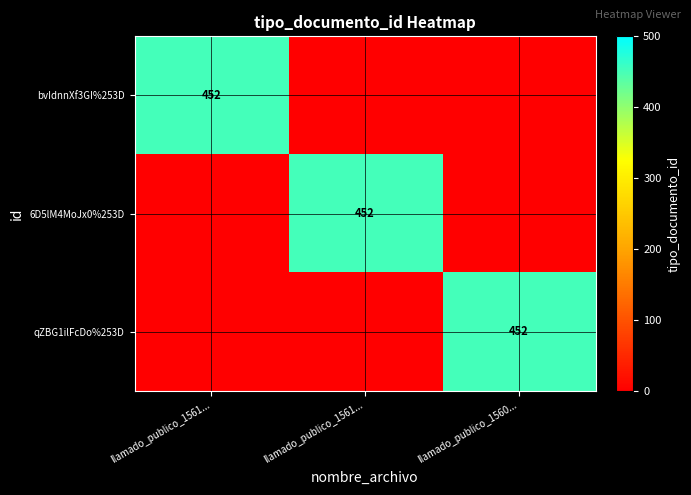

Which series has the largest total across all categories?

bvIdnnXf3GI%253D